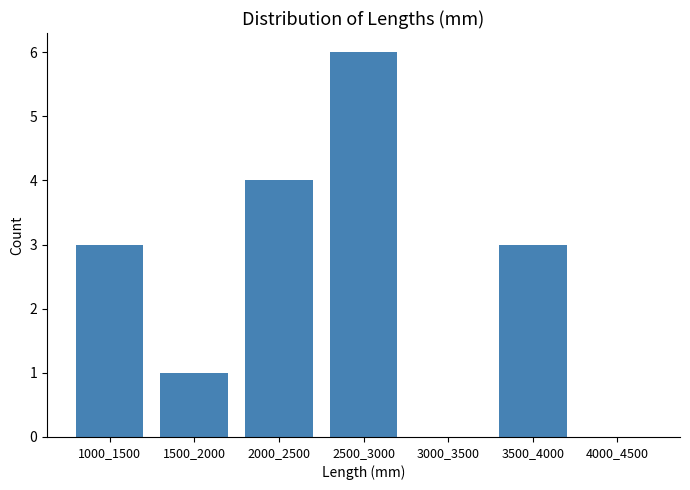

Reading right to left, transcribe all the data shown in this chart.

4000_4500=0	3500_4000=3	3000_3500=0	2500_3000=6	2000_2500=4	1500_2000=1	1000_1500=3